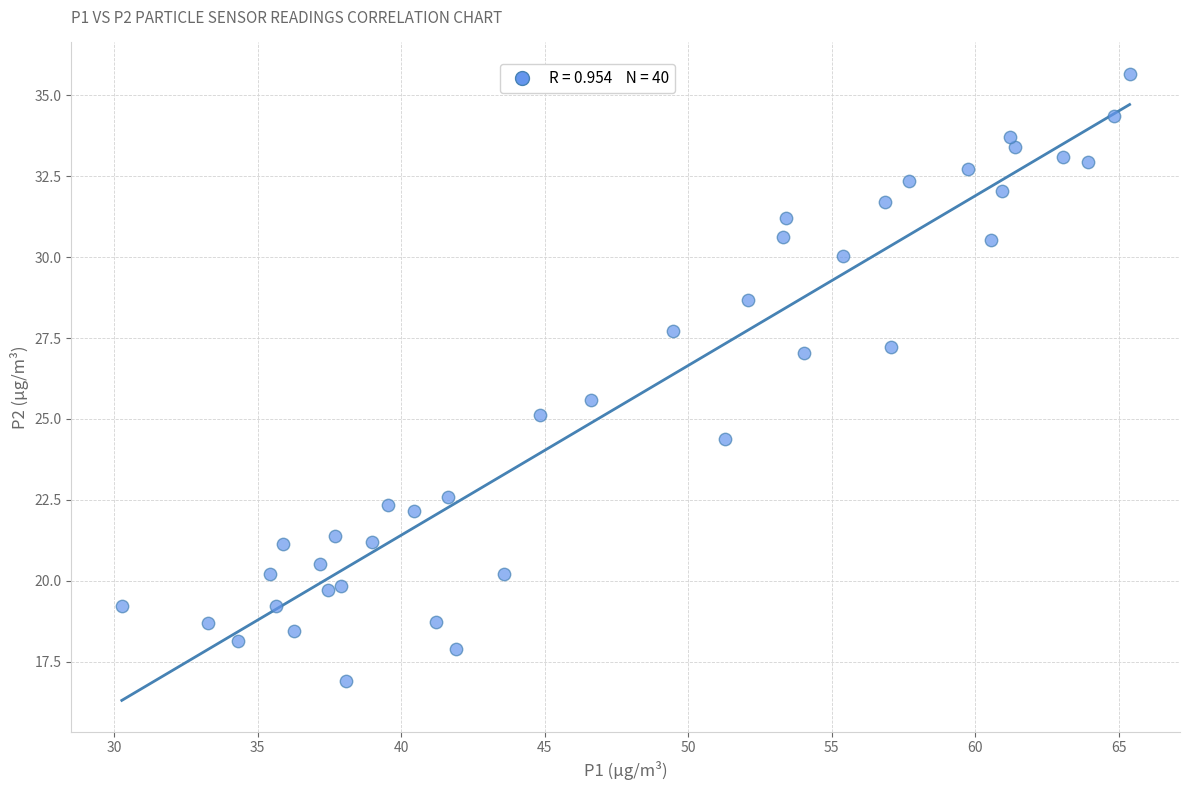

What Y value in the scatter plot is closest to 26?

25.6